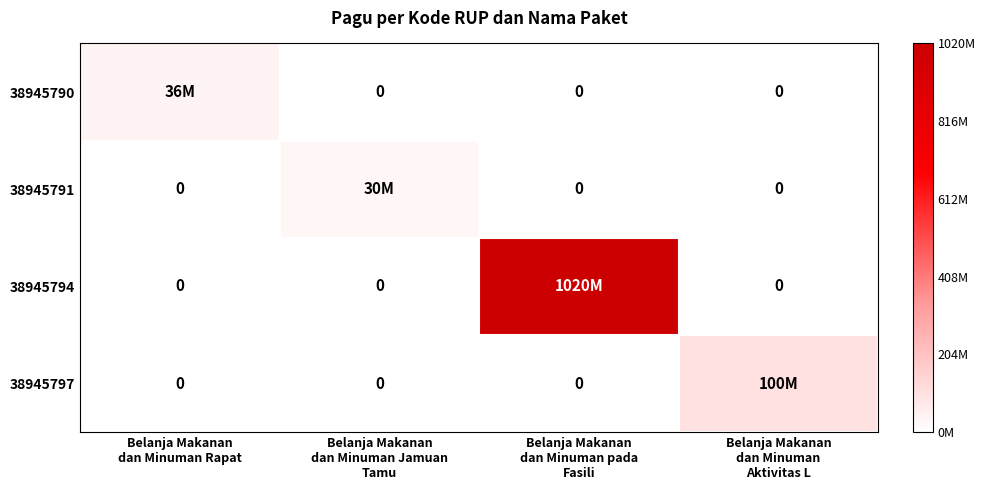

List the labels in order of 38945794 value, smallest first.

Belanja Makanan dan Minuman Rapat, Belanja Makanan dan Minuman Jamuan Tamu, Belanja Makanan dan Minuman Aktivitas L, Belanja Makanan dan Minuman pada Fasili